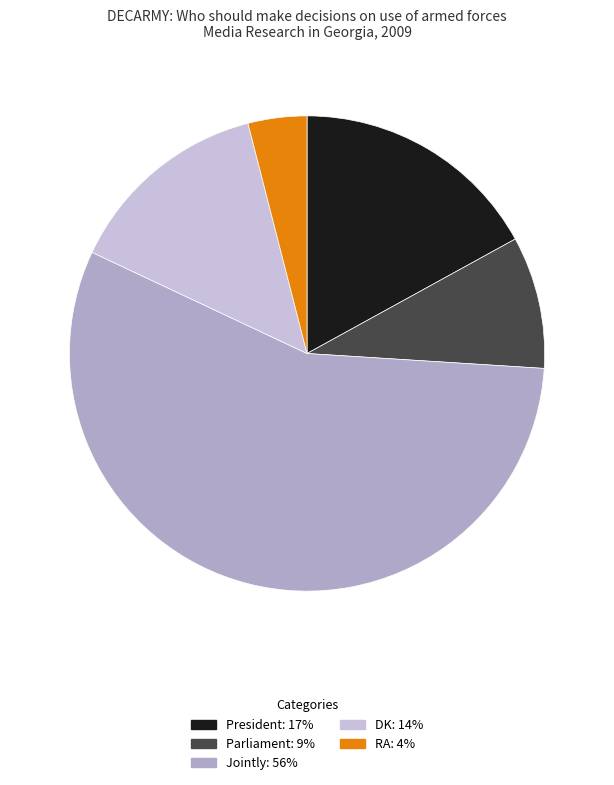

To the nearest percent, what is the average slice percentage?

20%